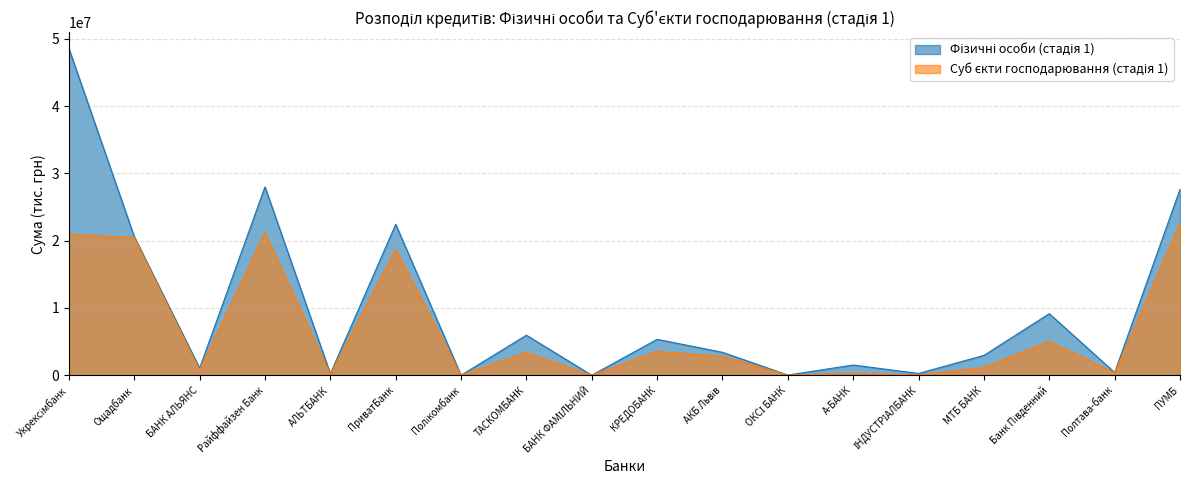

True or false: Суб єкти господарювання (стадія 1) and Фізичні особи (стадія 1) intersect in this chart.

False